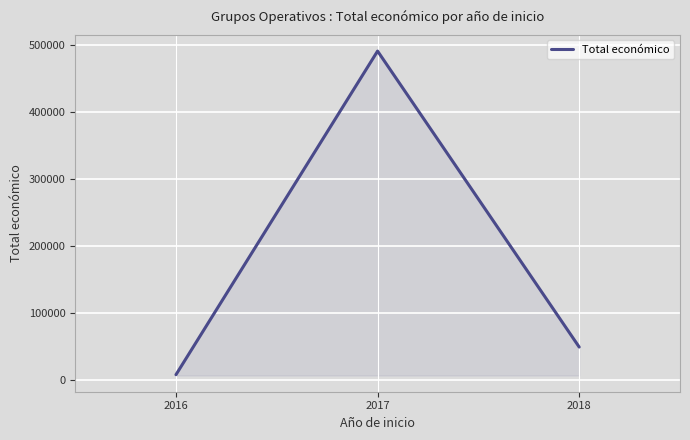

List the labels in order of value, largest first.

2017, 2018, 2016